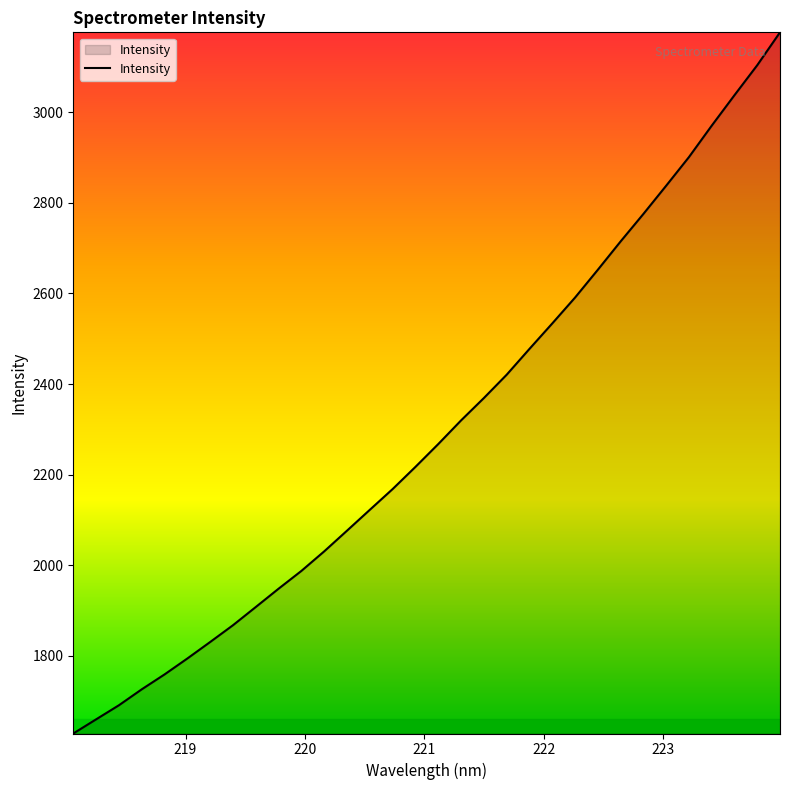

What is the greatest value displayed?

3176.4